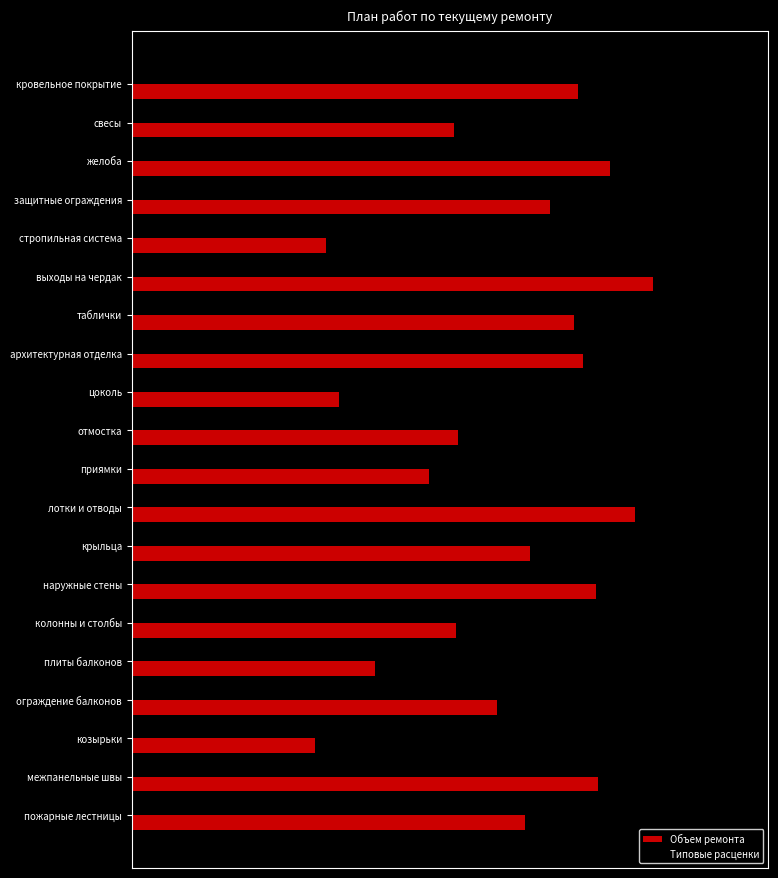

What is the difference between the second highest and second lowest values in the Объем ремонта series?

0.6